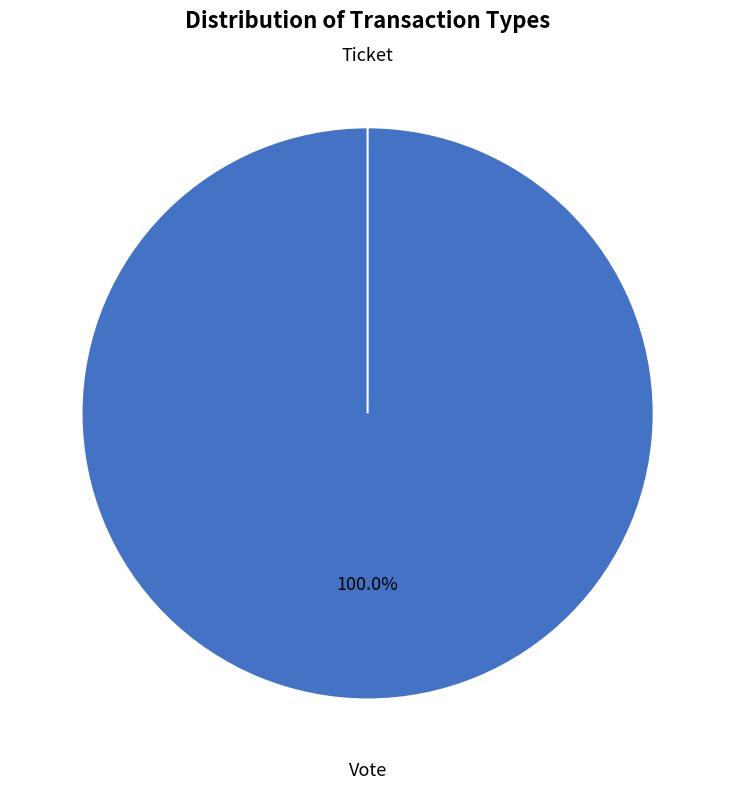

To the nearest percent, what portion does Vote represent?

100%